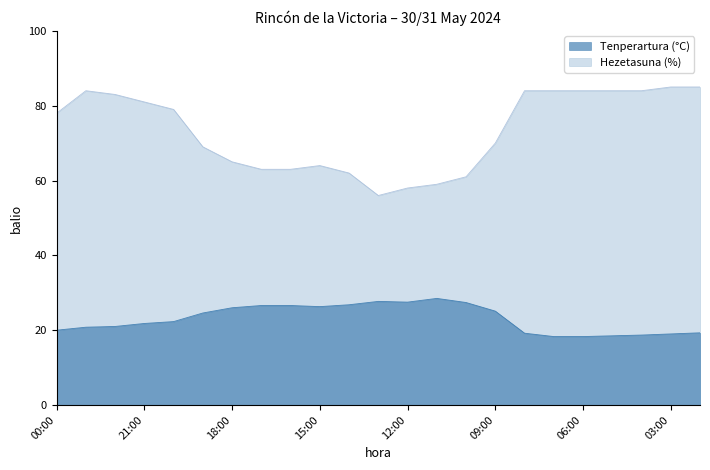

List the labels in order of Tenperartura (°C) value, largest first.

11:00, 13:00, 12:00, 10:00, 14:00, 17:00, 16:00, 15:00, 18:00, 09:00, 19:00, 20:00, 21:00, 22:00, 23:00, 00:00, 02:00, 08:00, 03:00, 04:00, 05:00, 07:00, 06:00